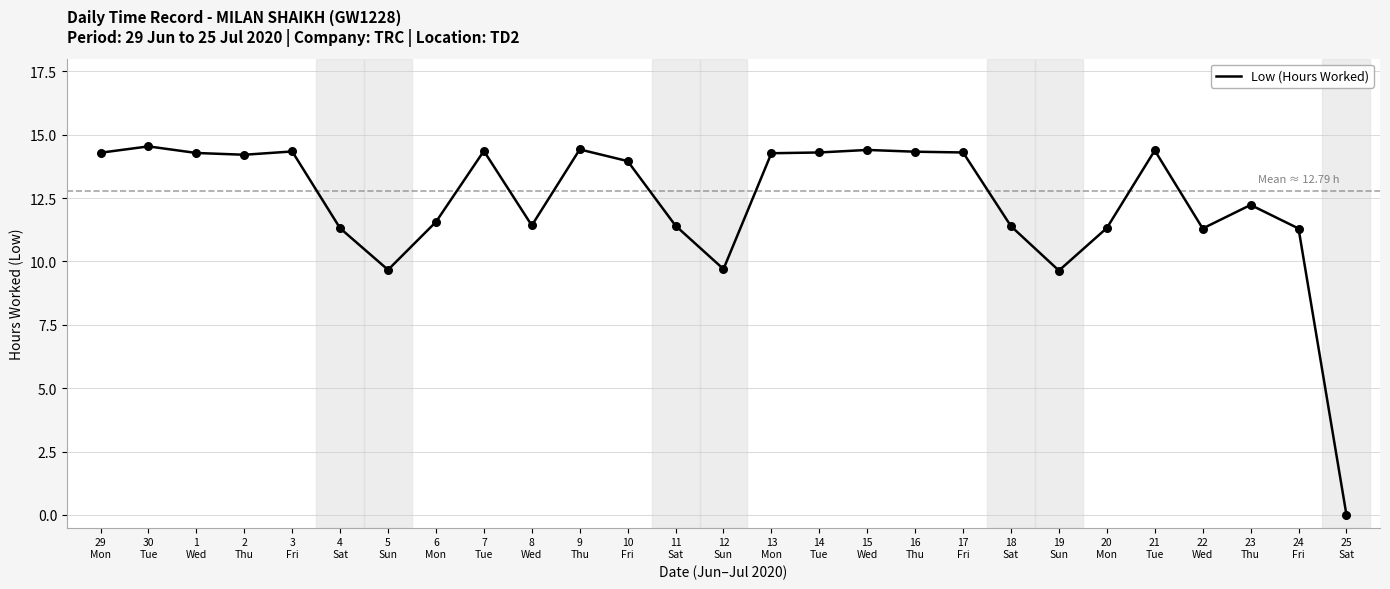

Which has a higher value, 15
Wed or 10
Fri?

15
Wed